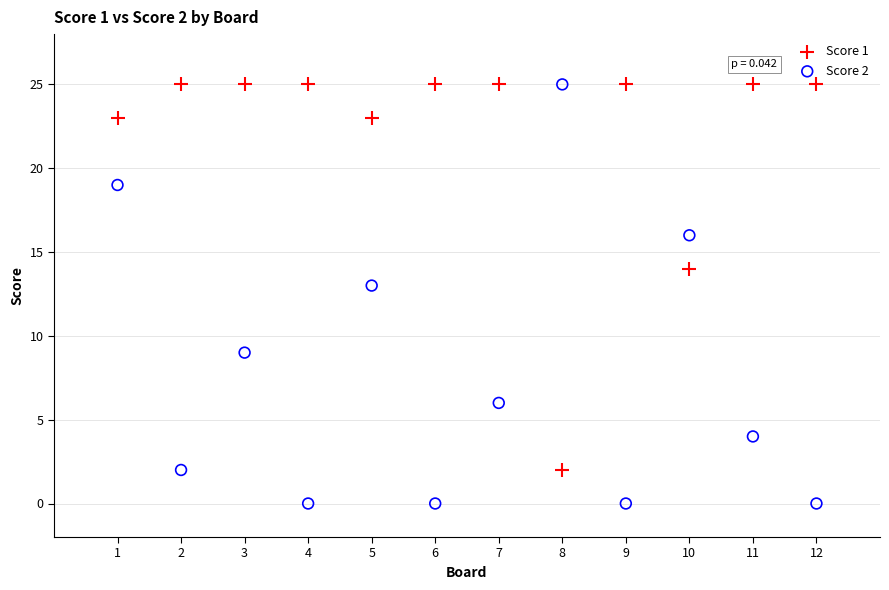

Which series has the widest spread of Y values?

Score 2